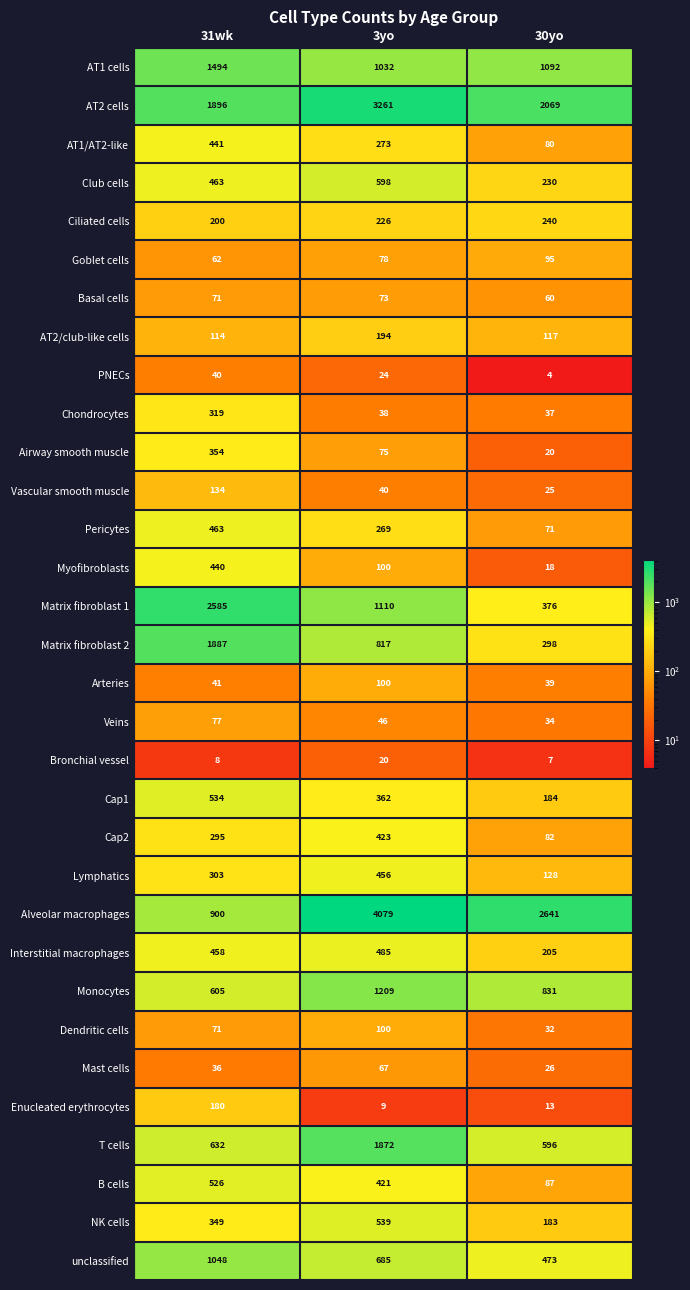

What is the difference between the Pericytes values at 3yo and 30yo?

198